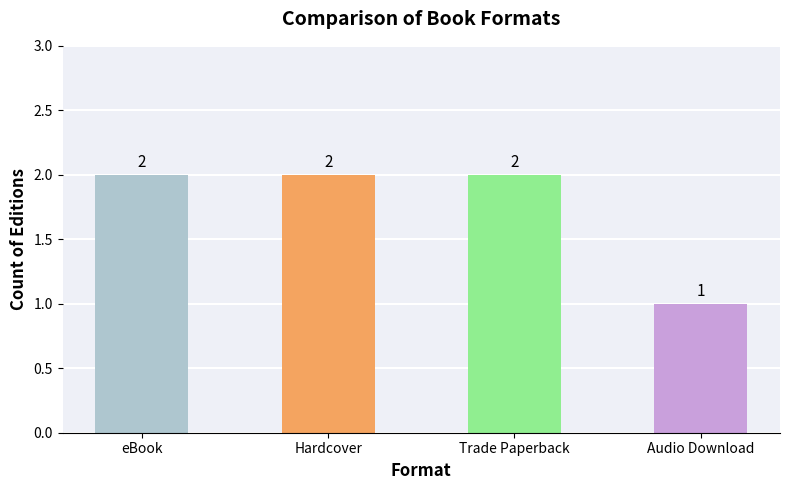

Reading left to right, what are all the values shown in this chart?

eBook=2	Hardcover=2	Trade Paperback=2	Audio Download=1